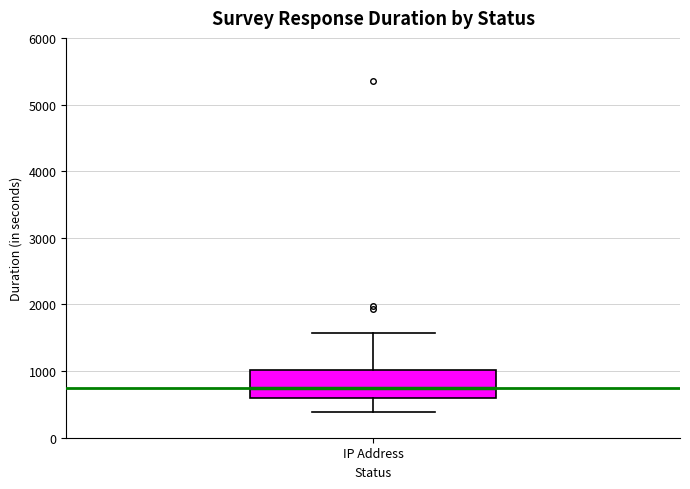

Transcribe this box plot: give where the median line is, the range the box spans, and where the two whiskers end, as read against the y-axis. The values are not printed on the chart, so give them approximately, as read against the axis.

median 700, box 600 to 1000, whiskers 400 to 1600